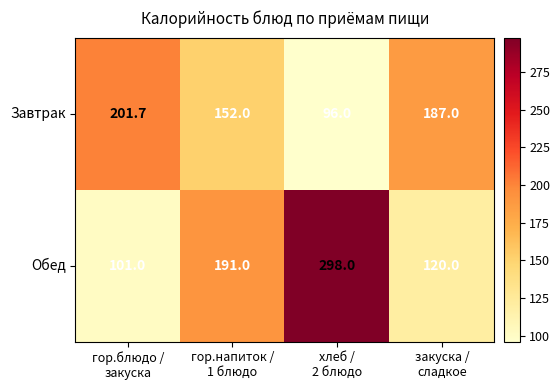

What is the average value of the Завтрак series?

159.2